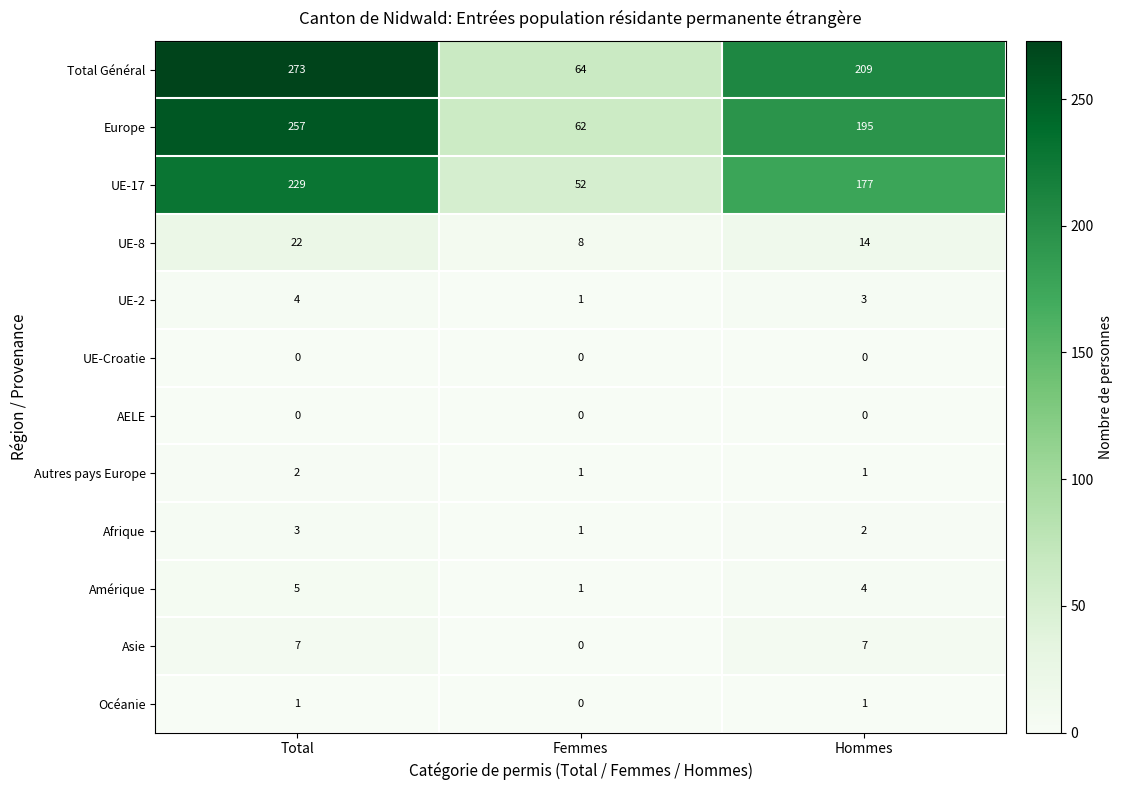

Which series changed the most between Femmes and Hommes?

Total Général